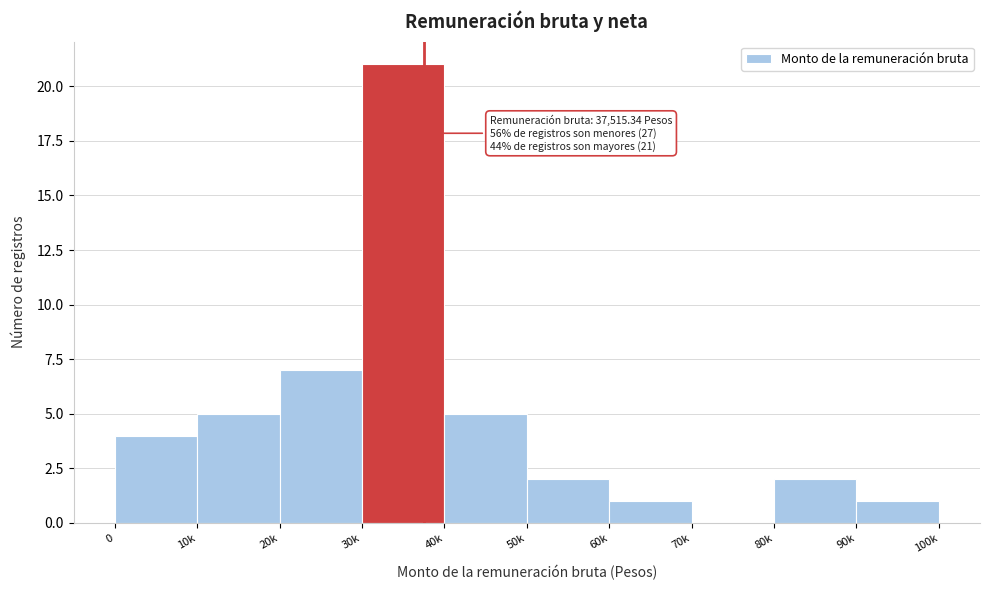

Reading left to right, what are all the values shown in this chart?

0=4	10k=5	20k=7	30k=21	40k=5	50k=2	60k=1	70k=0	80k=2	90k=1